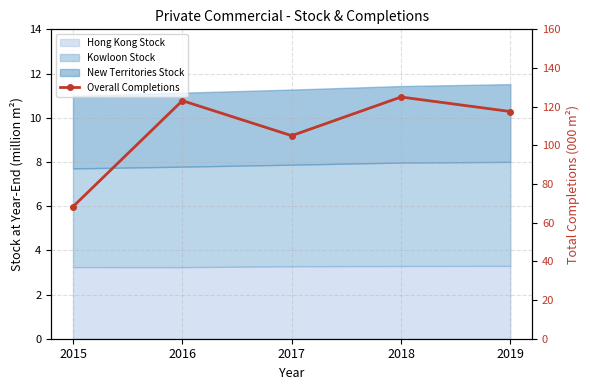

How many data points are less than 117?

2